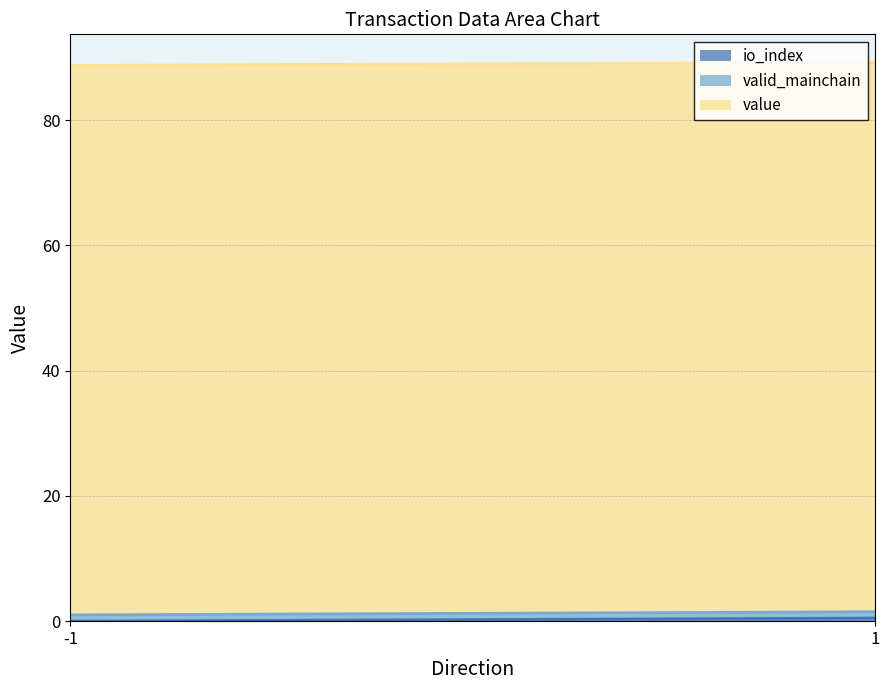

How many values in the io_index series exceed 0?

1